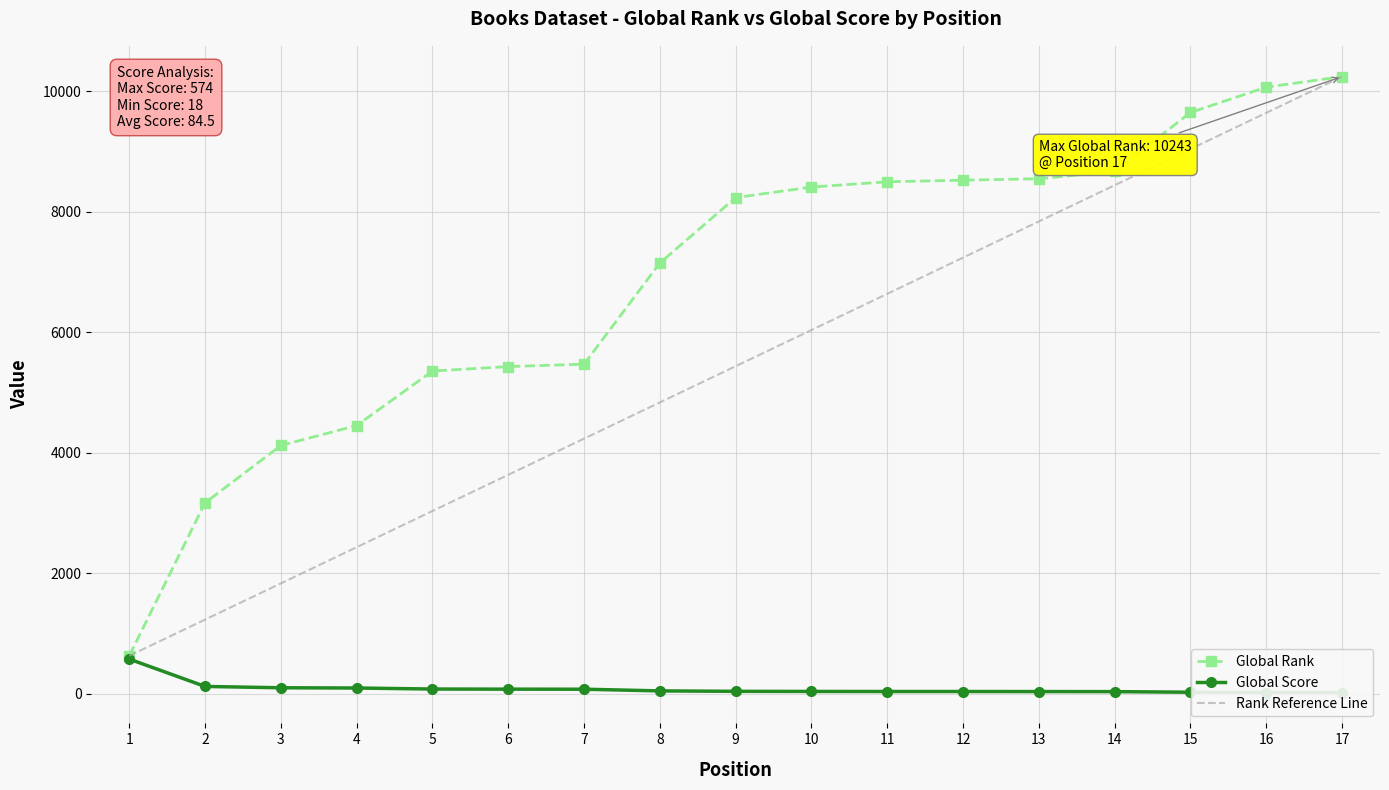

What is the maximum value for Global Rank?

10243